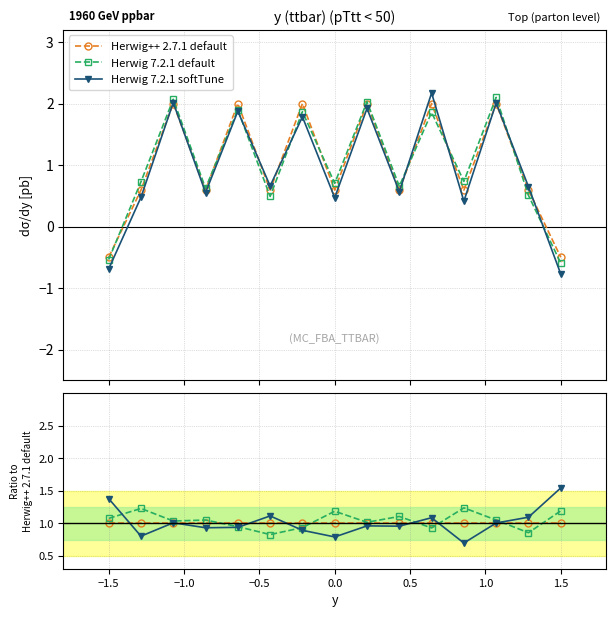

The value of Herwig 7.2.1 softTune at −0.5 is 0.4. True or false?

False